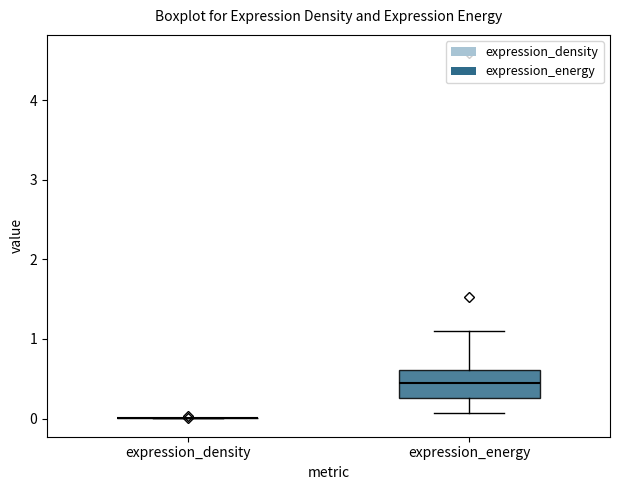

Comparing the boxes themselves (not the whiskers), which one is the tallest?

expression_energy